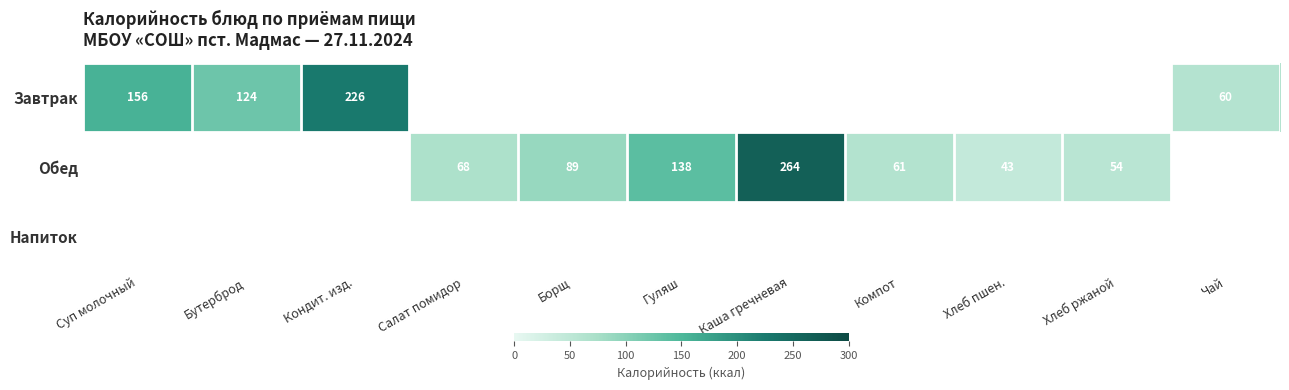

Rank the series at Салат помидор from lowest to highest value.

Завтрак, Обед, Напиток